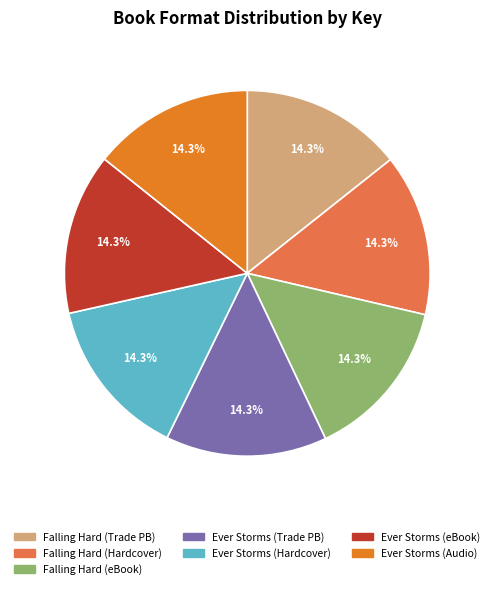

Is there a majority slice in this chart?

No